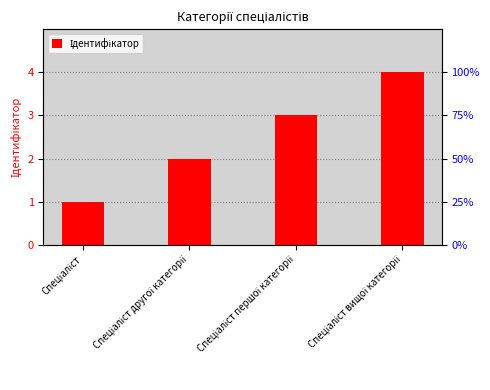

Approximately how many times larger is the value at Спеціаліст compared to Спеціаліст першої категорії?

0.3